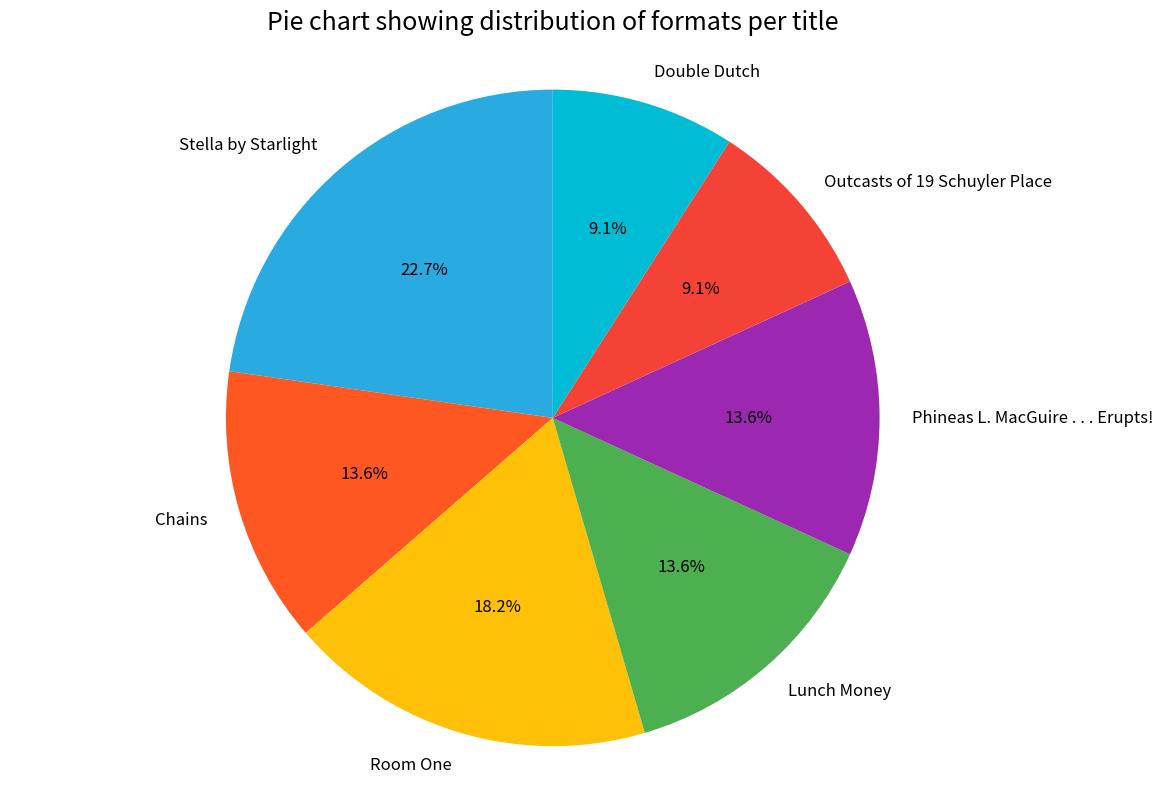

Is the sum of Outcasts of 19 Schuyler Place and Double Dutch greater than half?

No